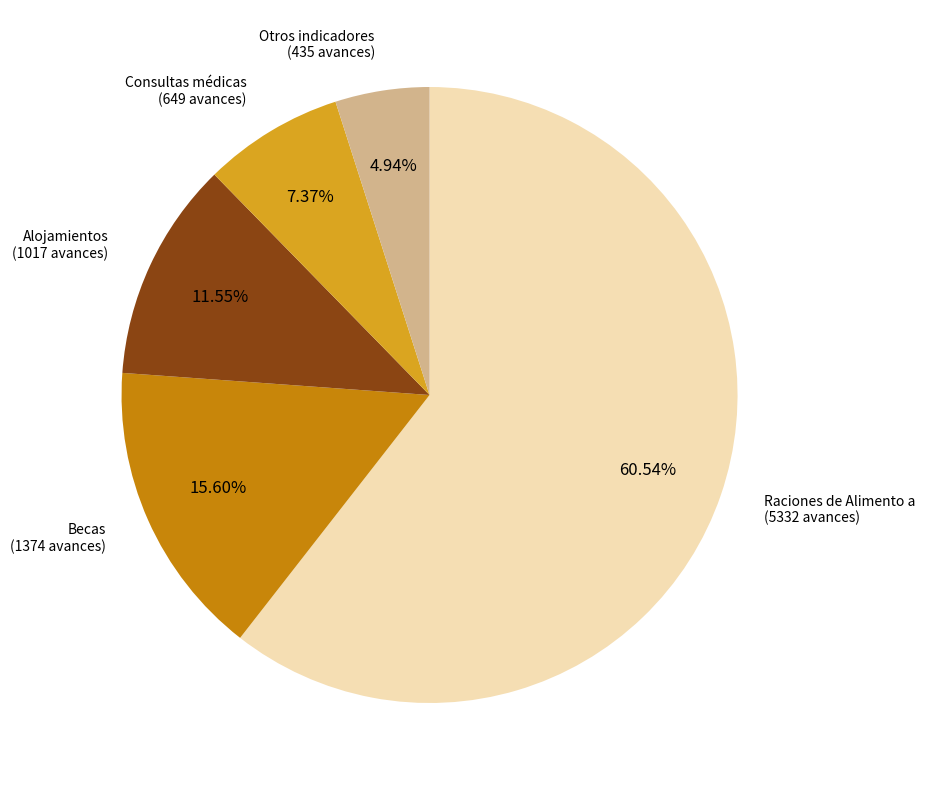

Does any single category account for the majority?

Yes